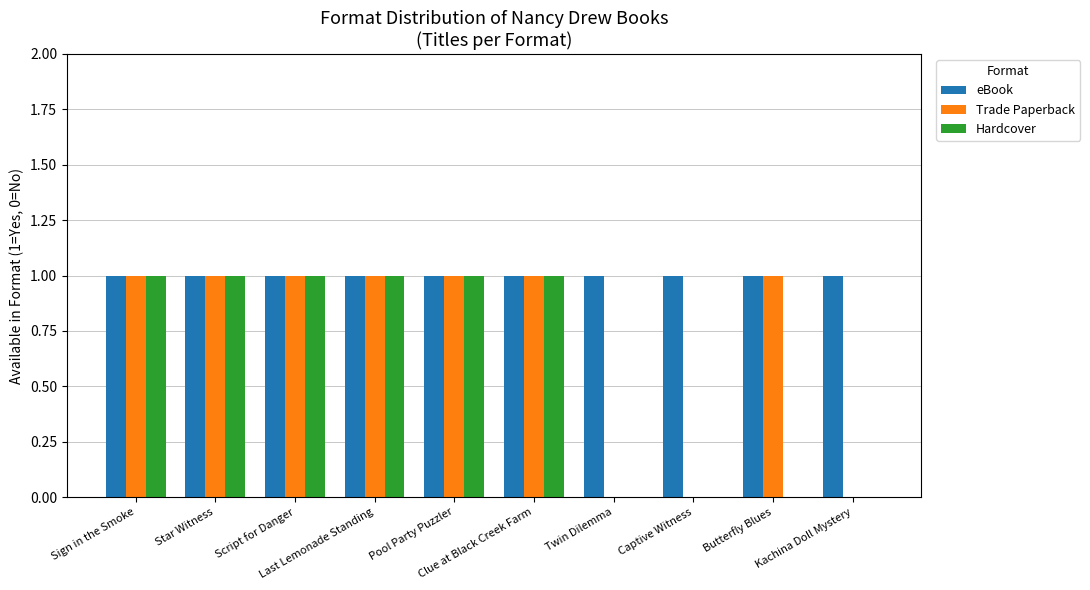

What is the sum of all Hardcover values?

6